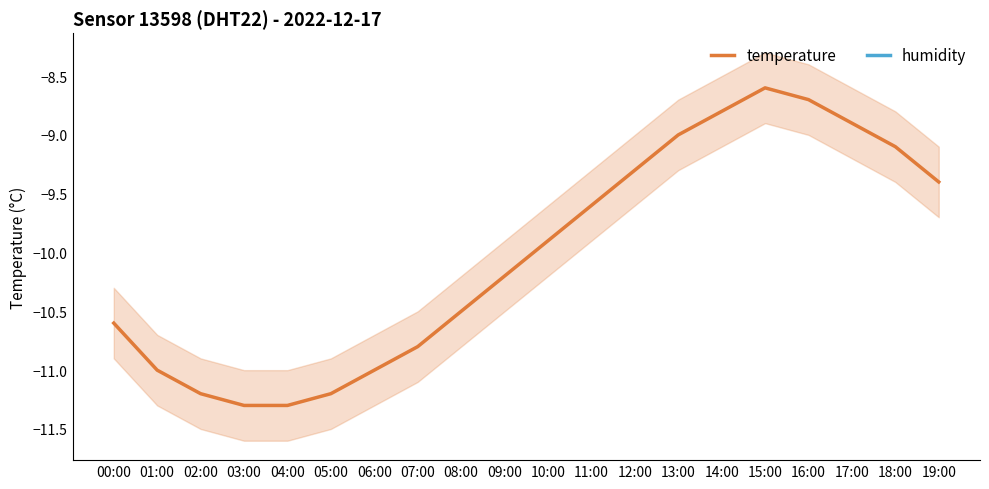

Where is temperature nearest to the value -9?

13:00